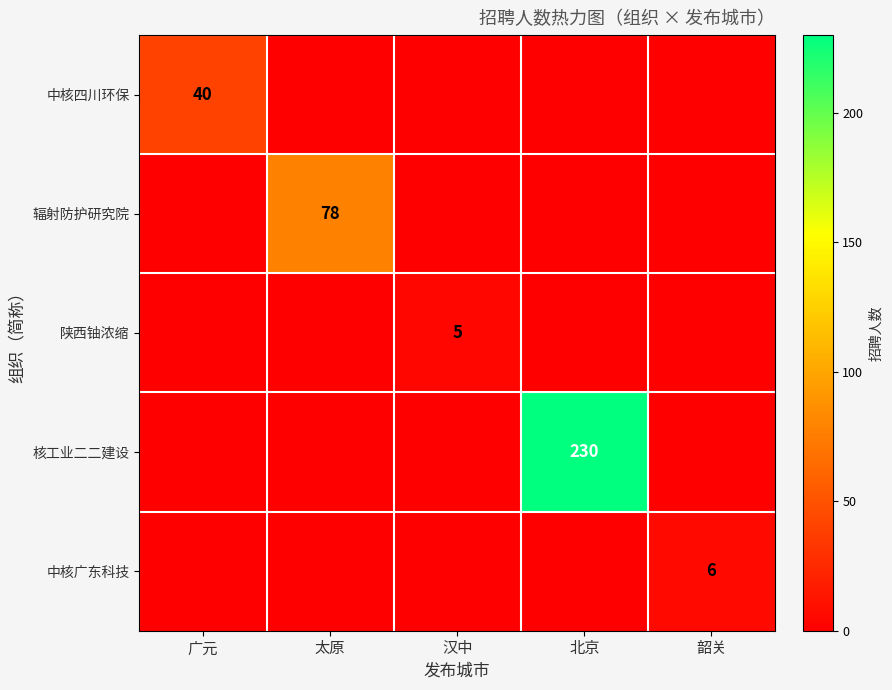

Is the value of 中核广东科技 at 韶关 greater than the value of 陕西铀浓缩 at 汉中?

Yes